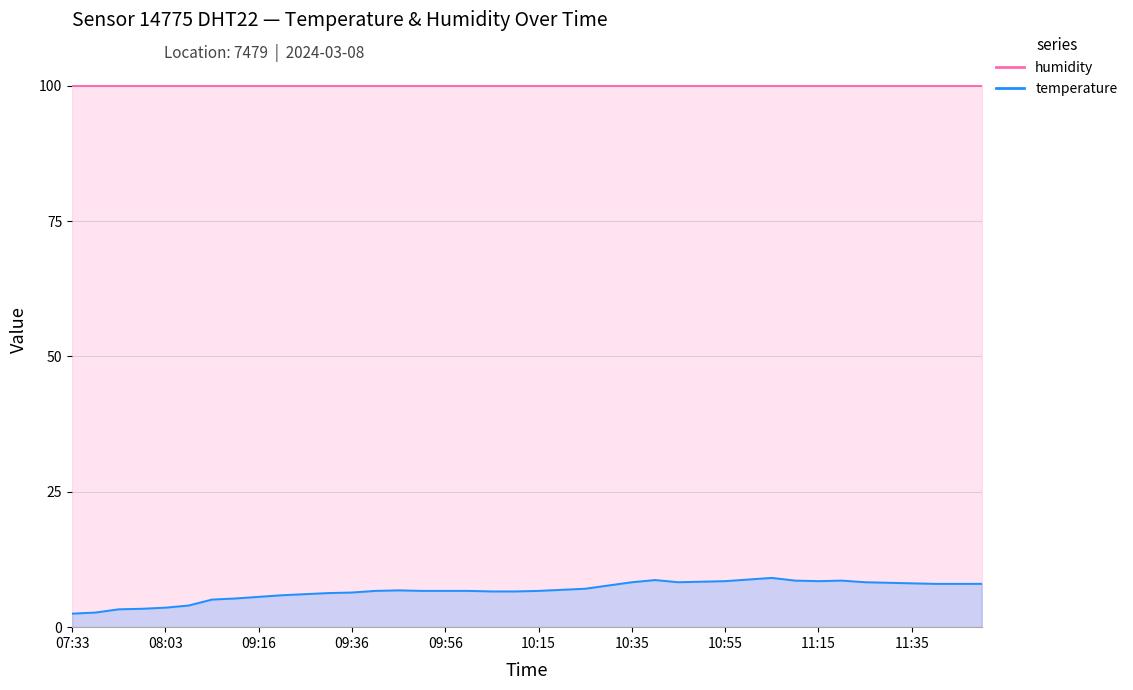

What is the difference between the maximum and minimum values?

6.6